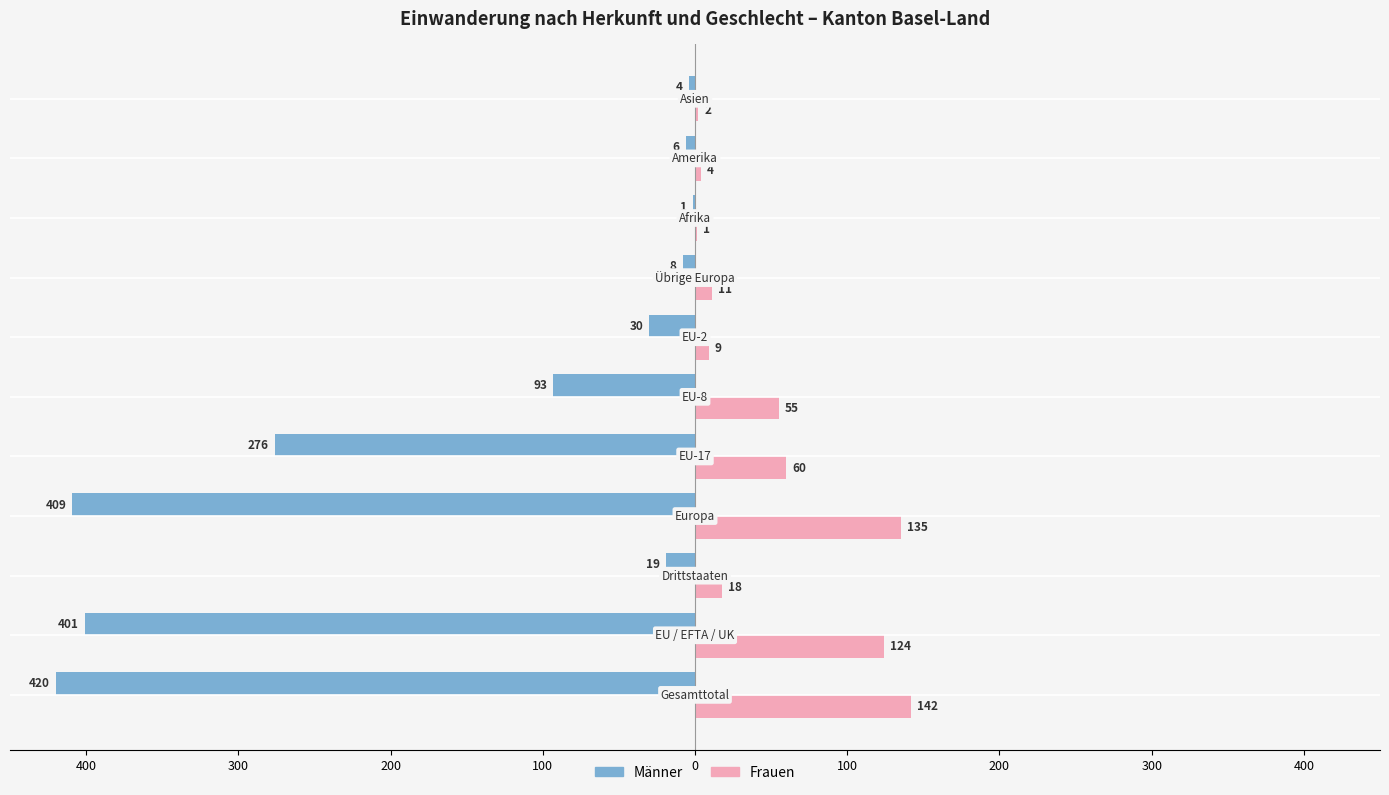

What are all the series names shown in the legend?

Männer, Frauen